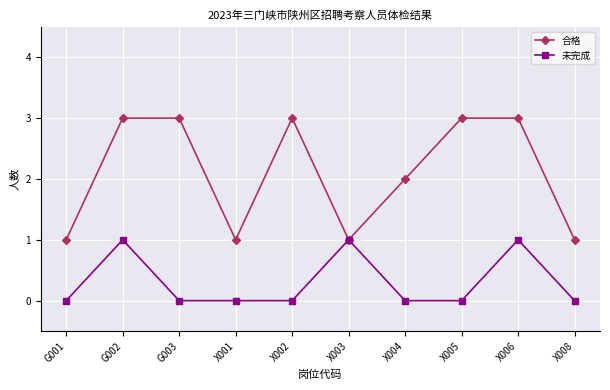

Count the 合格 values in the range 1 to 3.

10